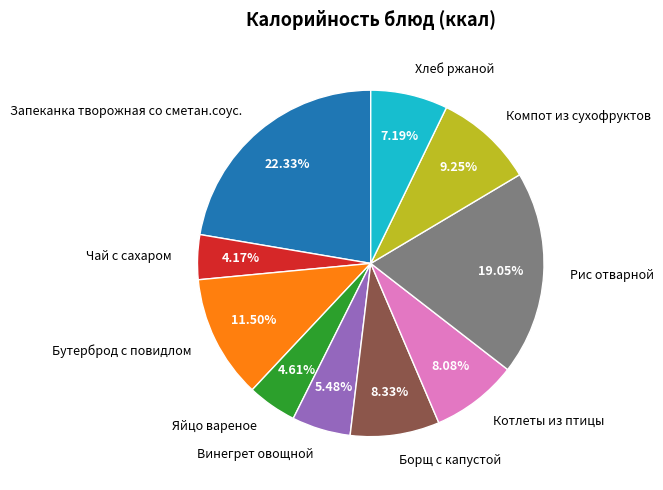

Which slice is the largest?

Запеканка творожная со сметан.соус.